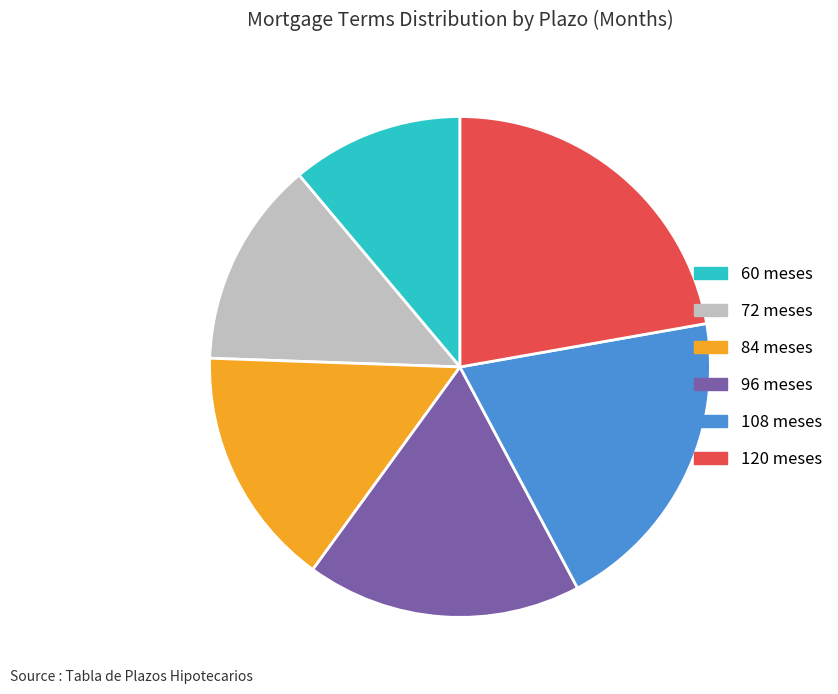

Between 120 and 60, which is larger?

120